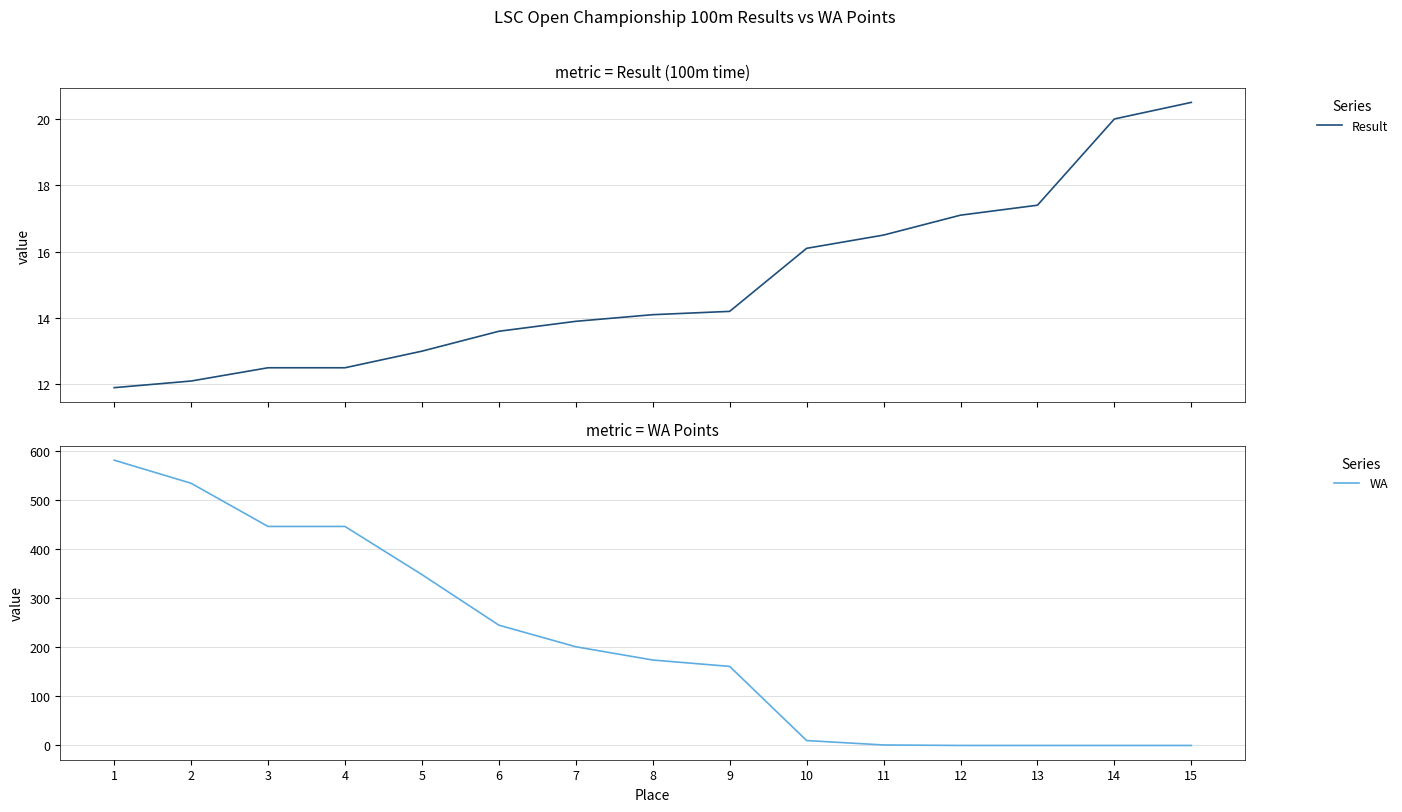

At which label does Result first exceed 14?

8